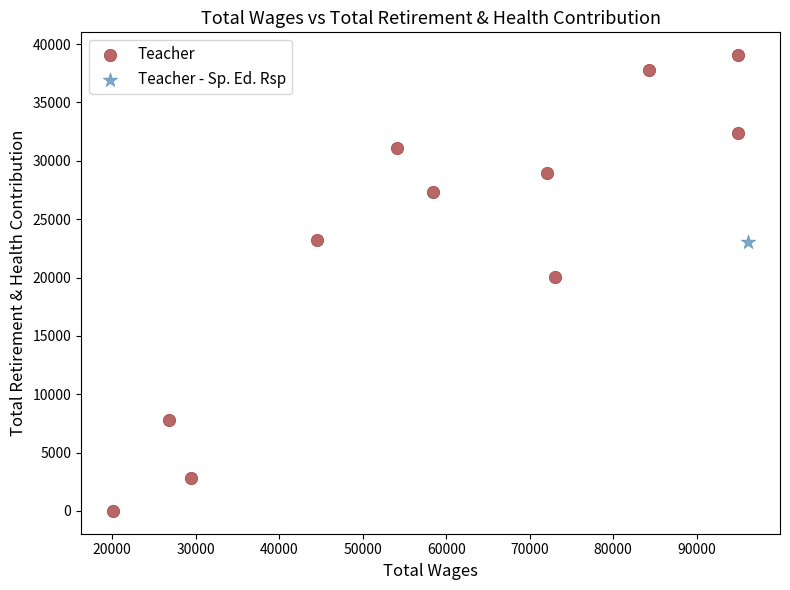

What are all the series names shown in the legend?

Teacher, Teacher - Sp. Ed. Rsp